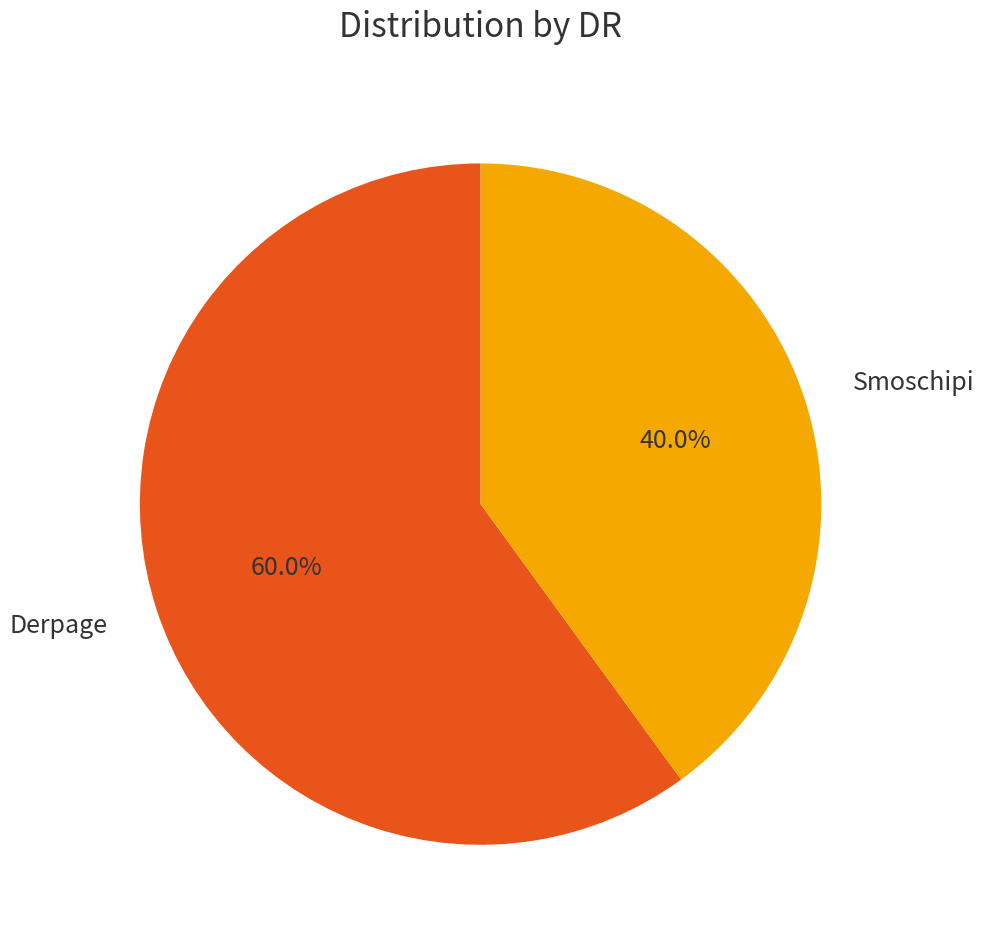

Approximately how many times larger is the value at Derpage compared to Smoschipi?

1.5